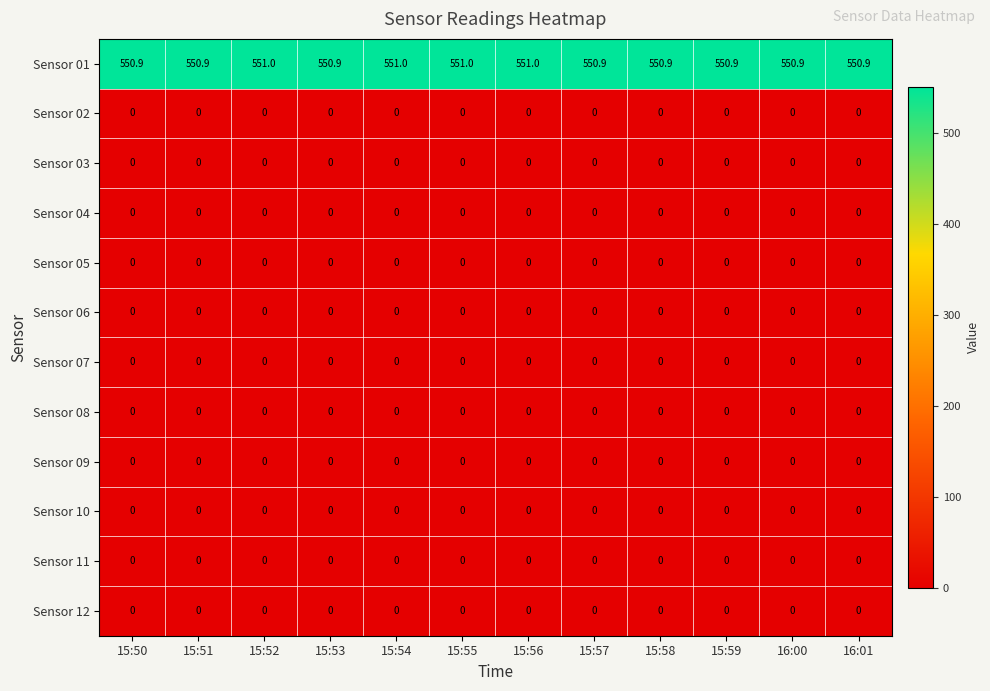

True or false: Sensor 09 has a value of 0.0 at 15:59.

True